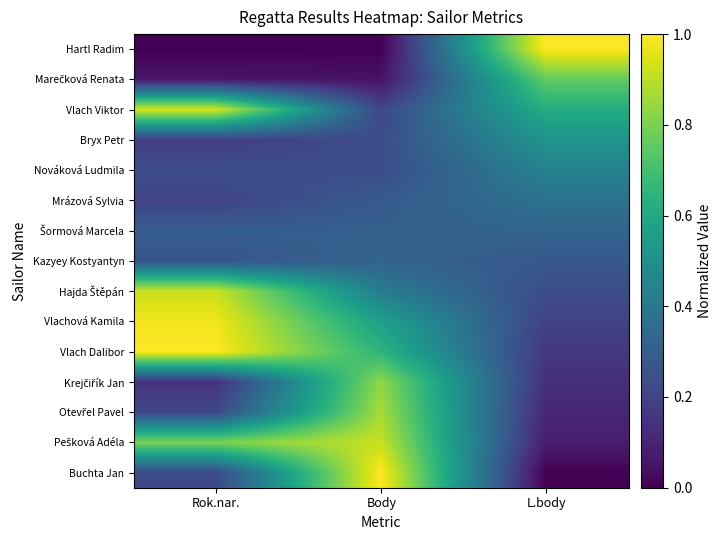

At how many categories does at least one series exceed 0?

3